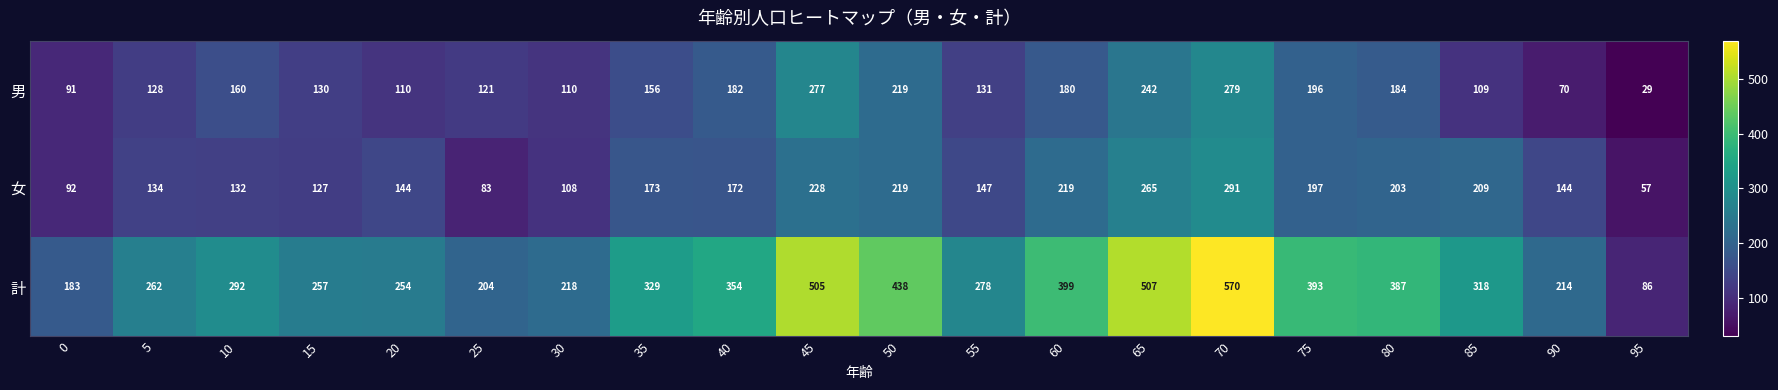

Rank the series at 85 from highest to lowest value.

計, 女, 男